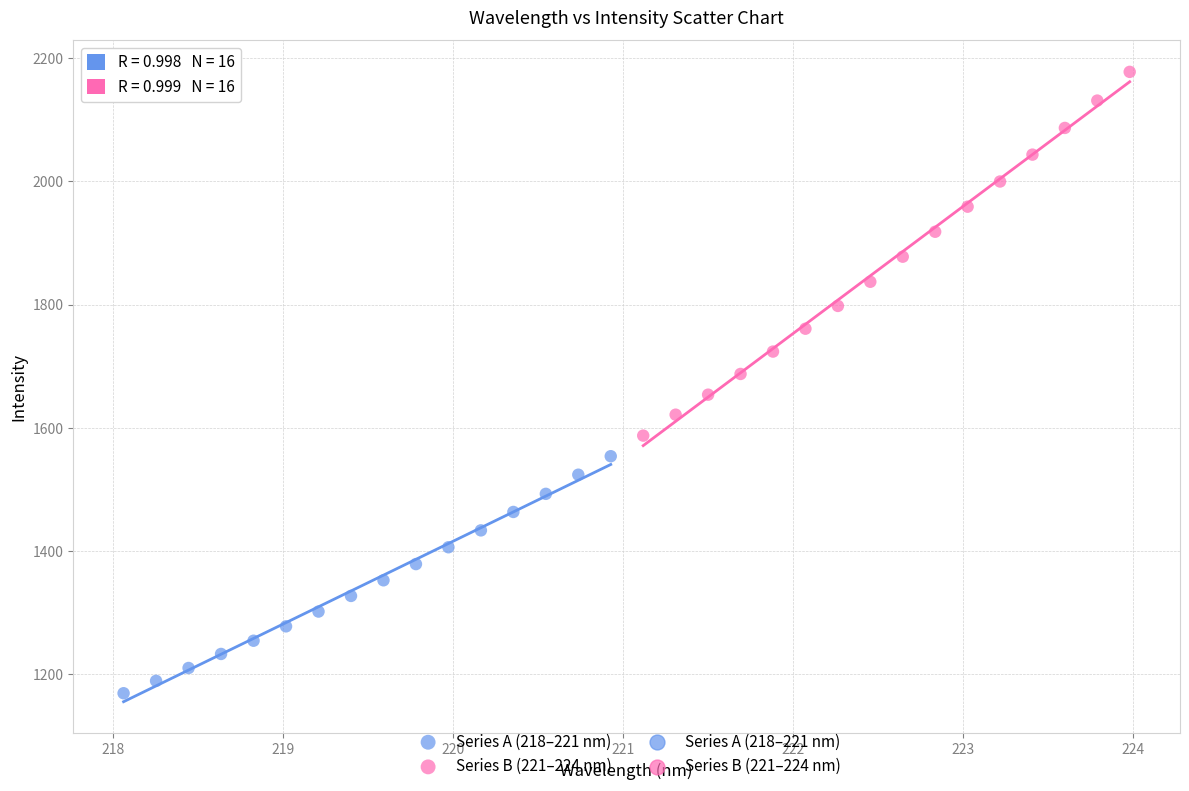

Which series reaches the minimum Y coordinate?

Series A (218–221 nm)